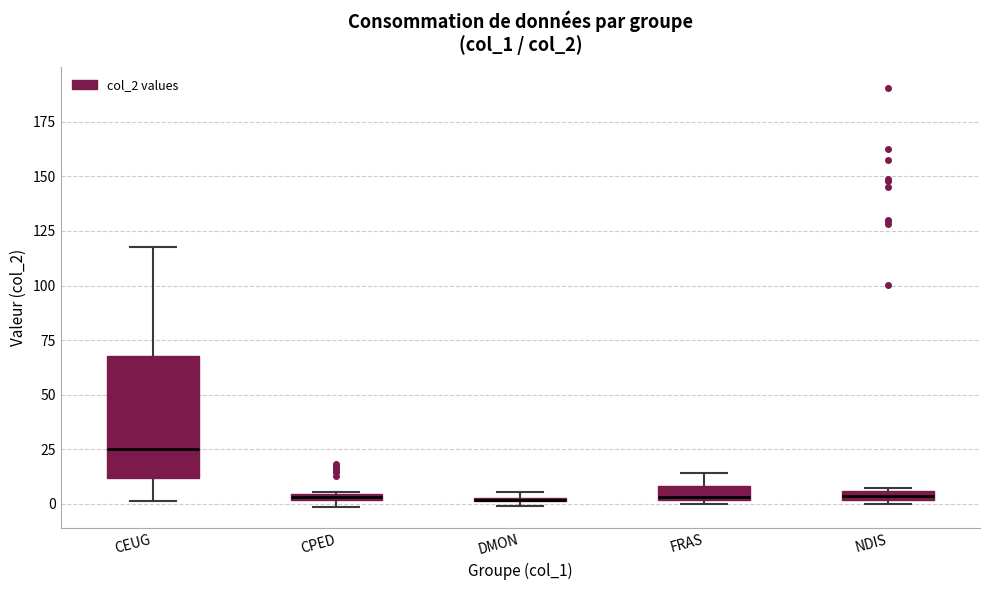

Where does the upper whisker of the box for CEUG end on the y-axis? The values are not printed on the chart, so give them approximately, as read against the axis.

120